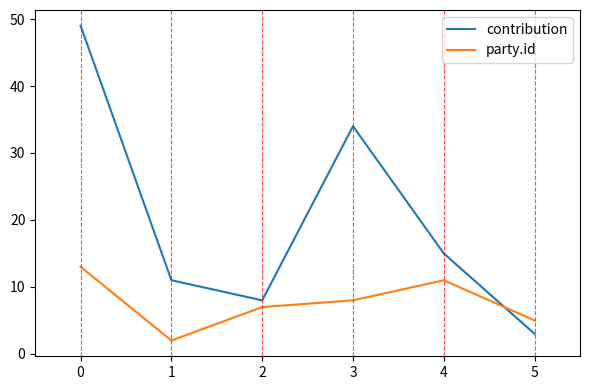

At which category is the sum across all series the highest?

0